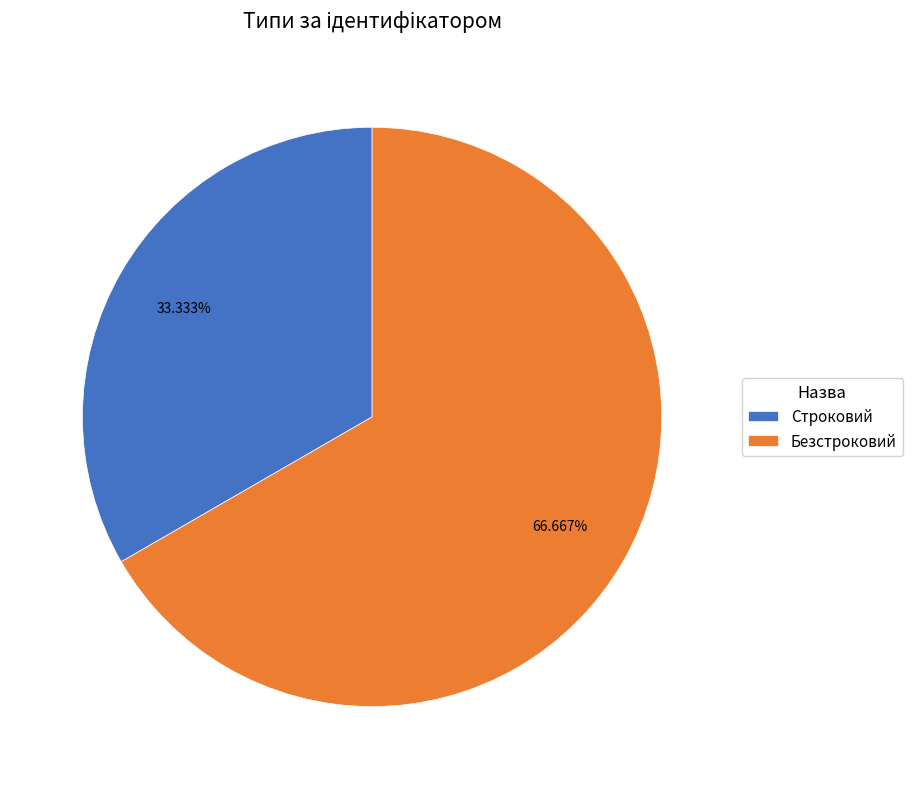

What is the total percentage of Строковий and Безстроковий?

100.0%